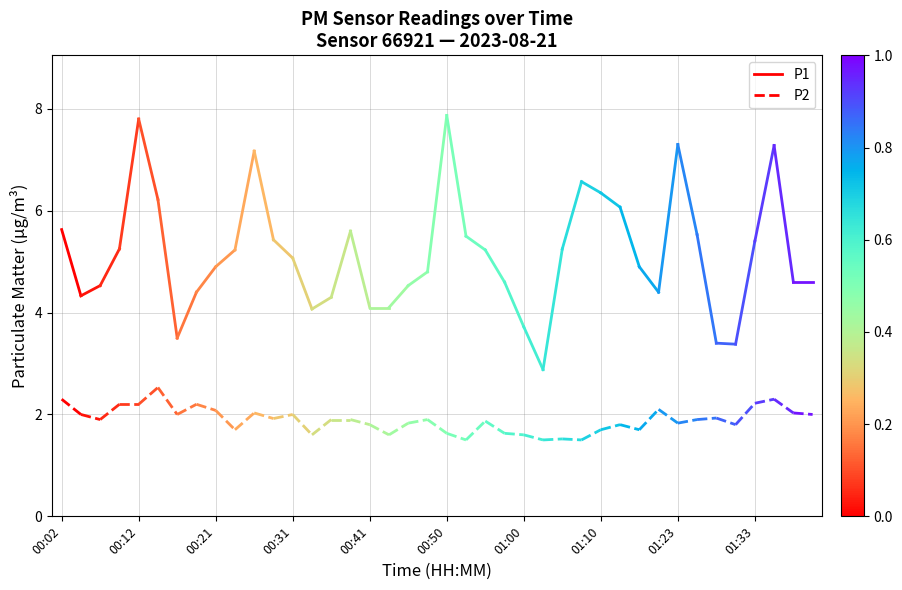

At which label does P1 first exceed 5?

00:02